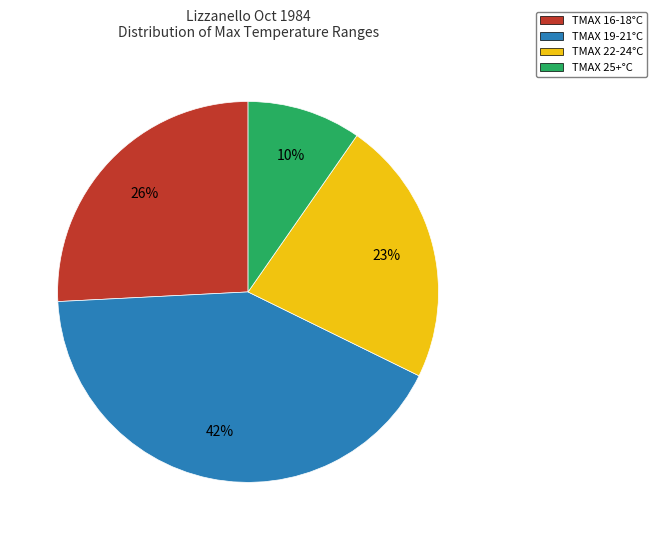

What percentage is the TMAX 22-24°C slice, to the nearest percent?

23%